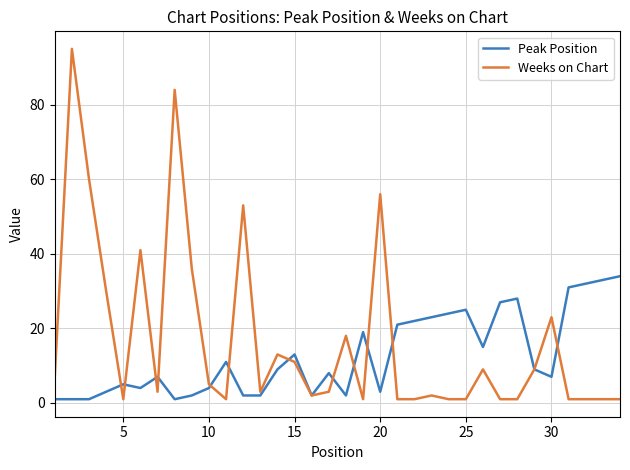

Which series has the largest total across all categories?

Weeks on Chart